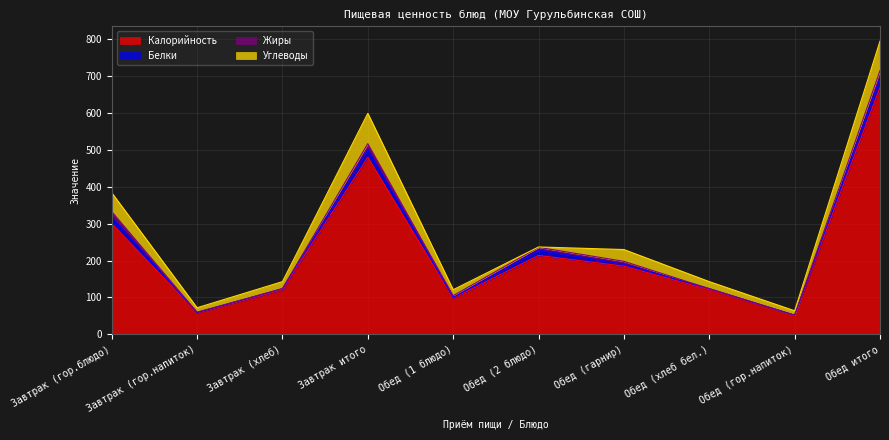

What is the difference between the maximum and minimum values in the Жиры series?

20.0